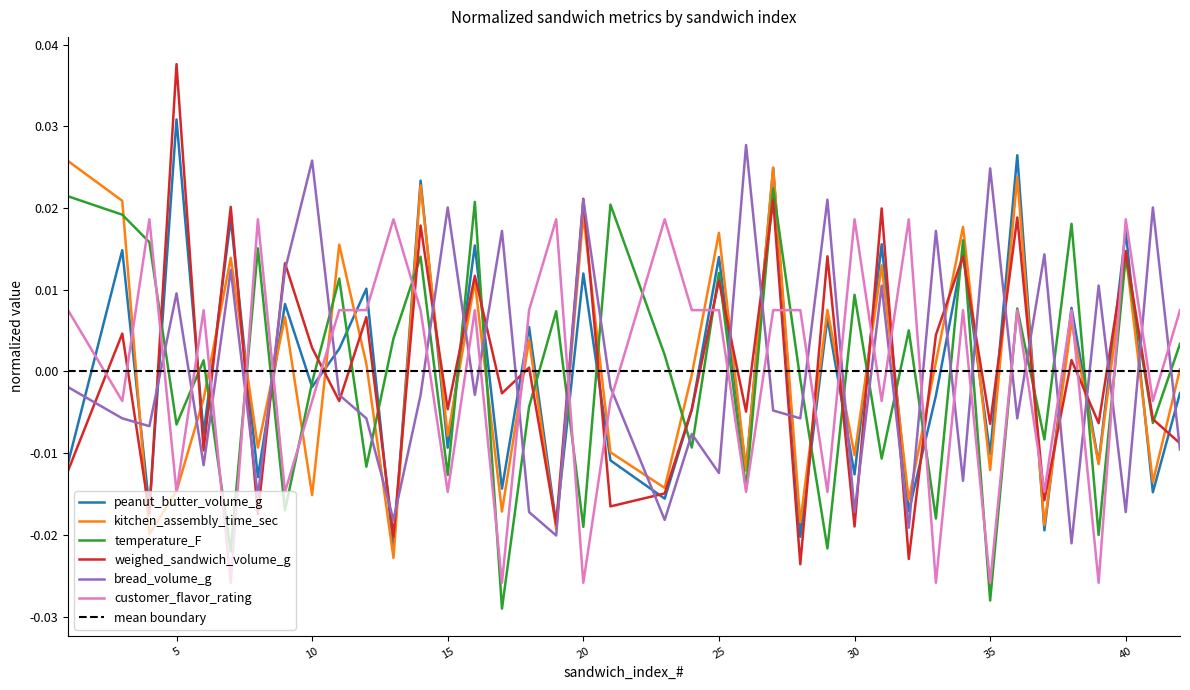

Where does the bread_volume_g series first go above 0?

5